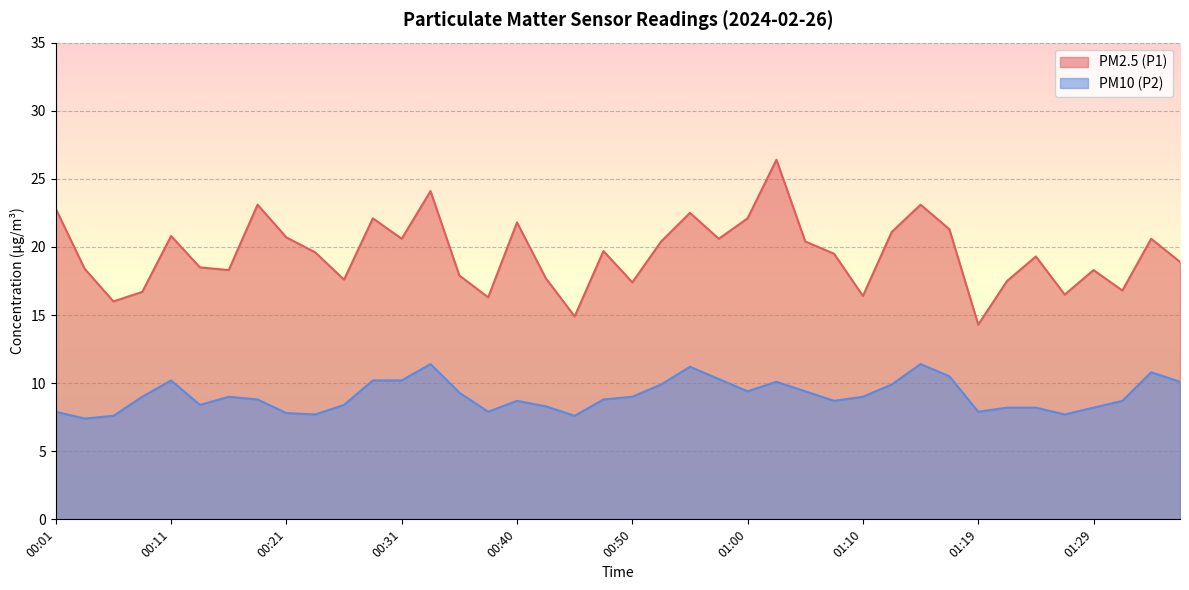

True or false: PM10 (P2) has a value of 8.7 at 00:40.

True